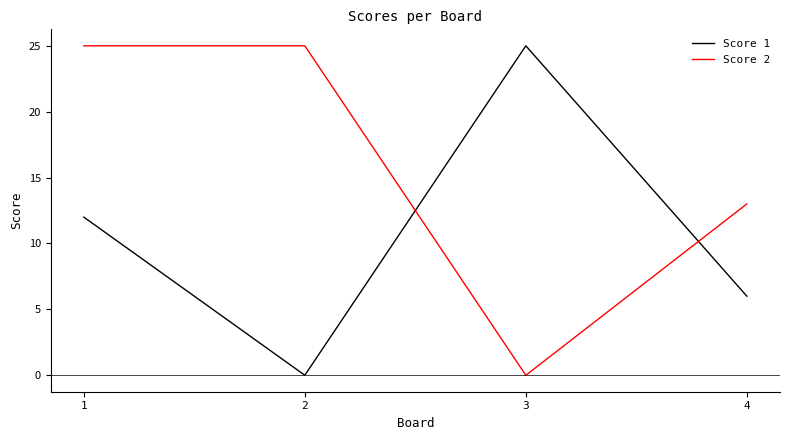

What is the sum of all Score 1 values?

43